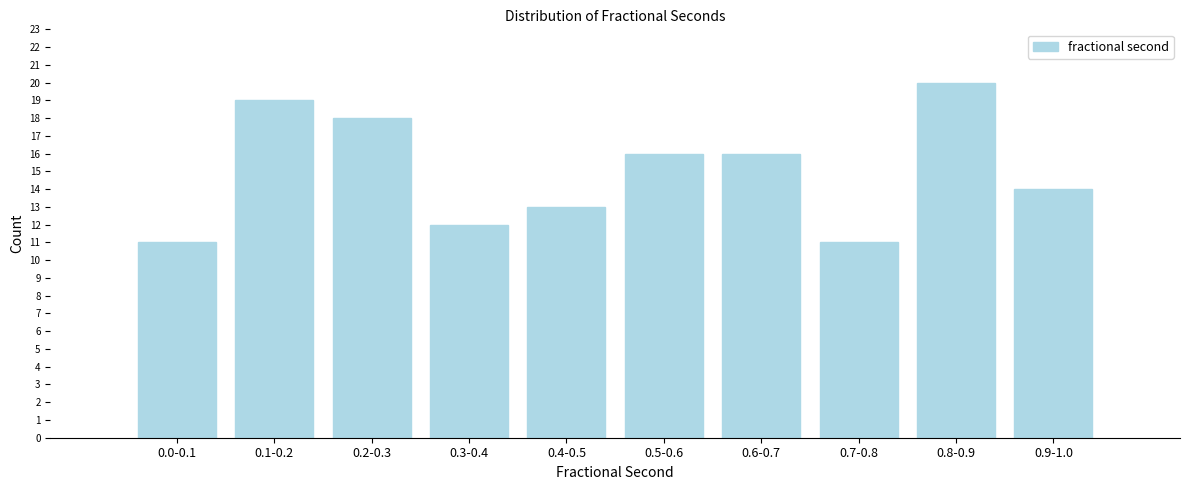

Reading right to left, what are all the values shown in this chart?

0.9-1.0=14	0.8-0.9=20	0.7-0.8=11	0.6-0.7=16	0.5-0.6=16	0.4-0.5=13	0.3-0.4=12	0.2-0.3=18	0.1-0.2=19	0.0-0.1=11